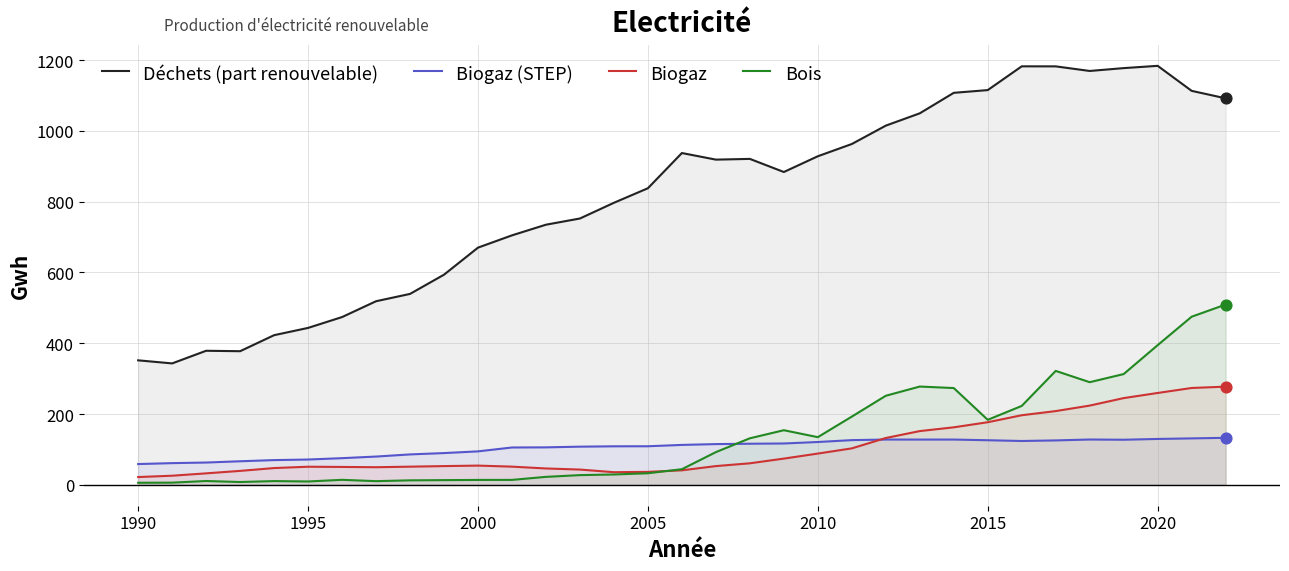

What are all the series names shown in the legend?

Déchets (part renouvelable), Biogaz (STEP), Biogaz, Bois